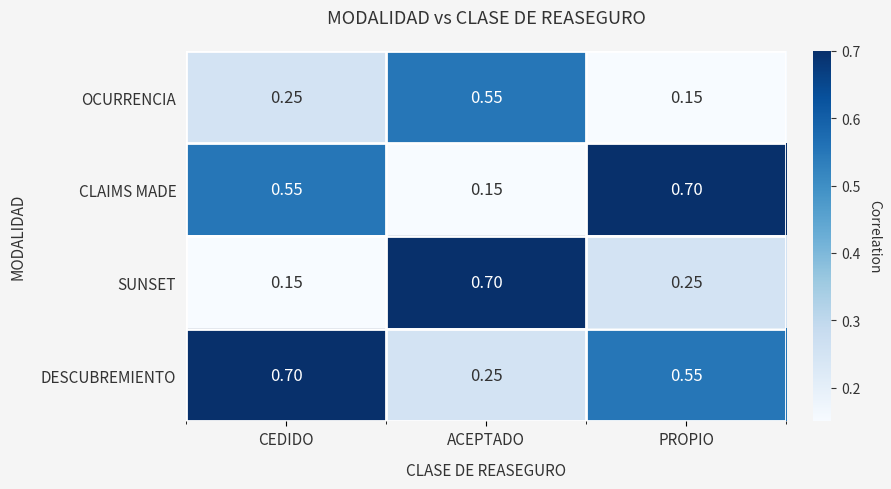

Rank the categories by DESCUBREMIENTO value from highest to lowest.

CEDIDO, PROPIO, ACEPTADO